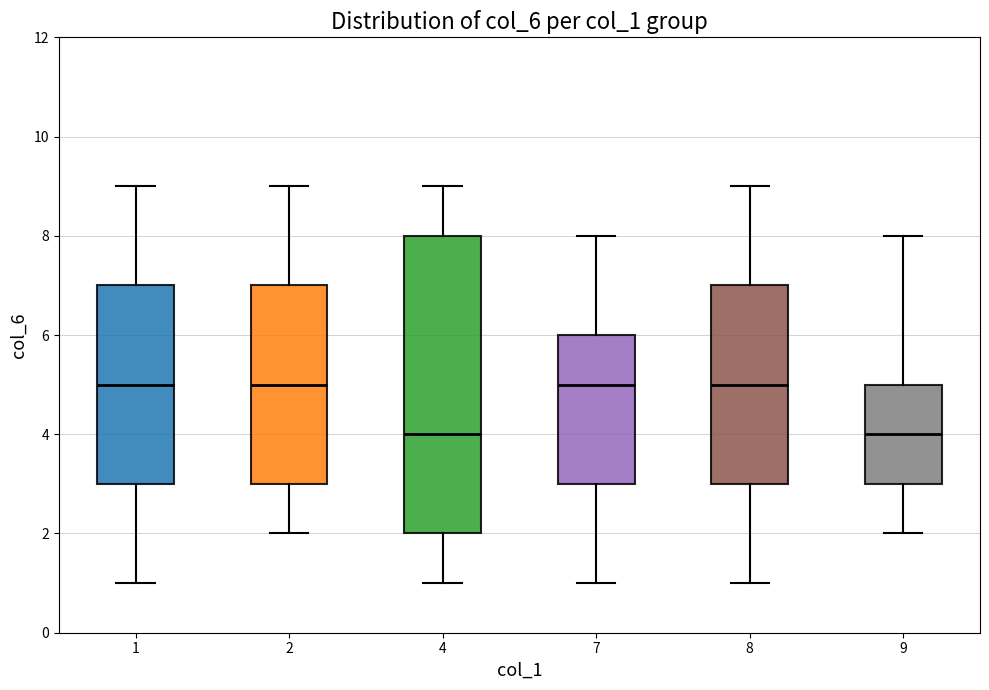

Comparing the boxes themselves (not the whiskers), which one is the tallest?

4